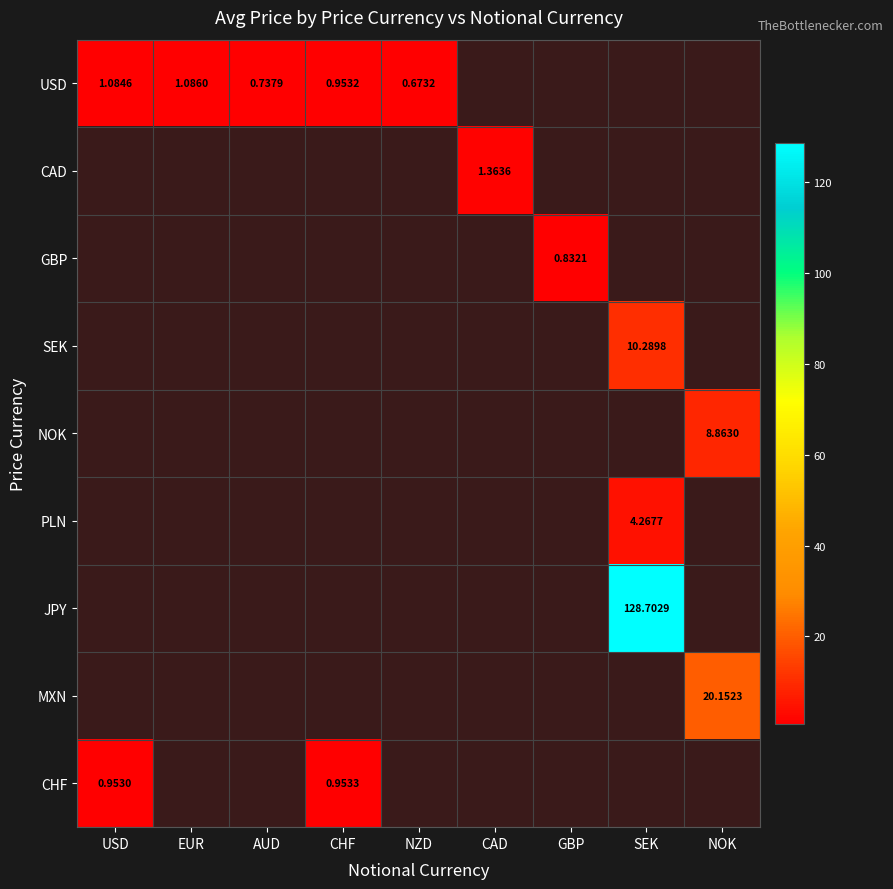

Count the number of data series in this chart.

9